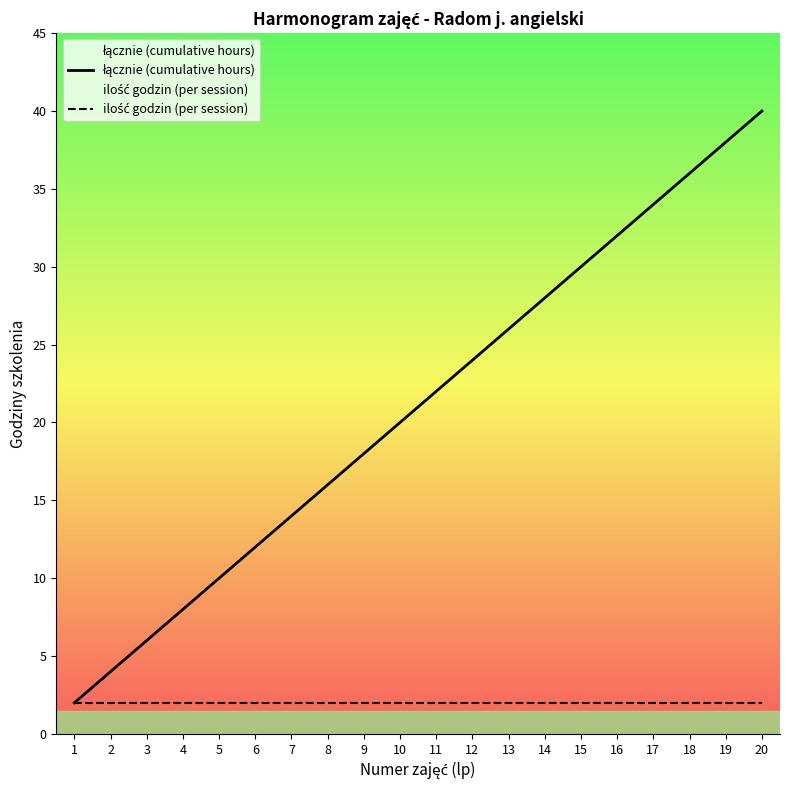

What is the value of the ilość godzin (per session) point at the 1st from the left?

2